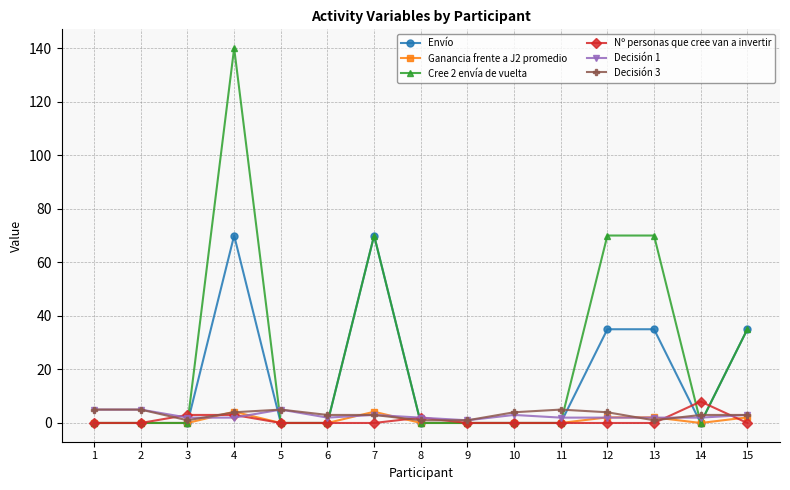

The Envío series shows 0.0 at 3. True or false?

True